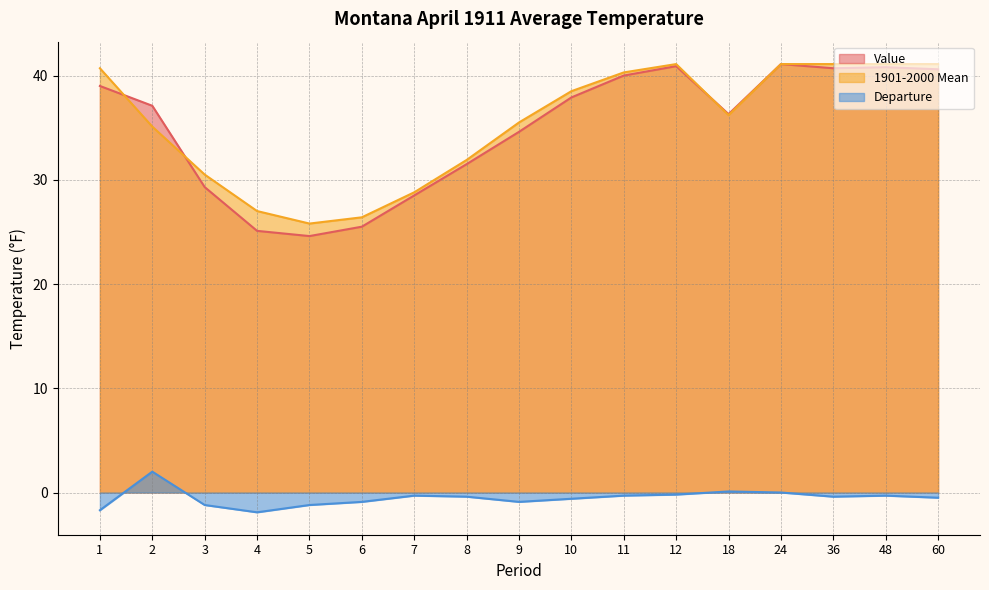

What is the sum of the Value values at 48 and 6?

66.3